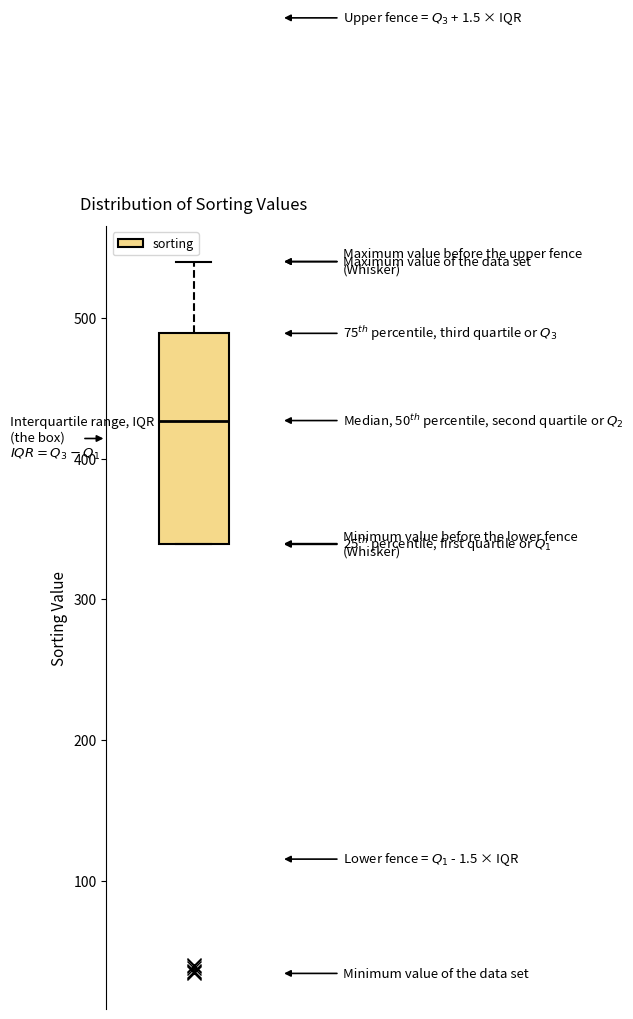

Where does the upper whisker of the box end on the y-axis? The values are not printed on the chart, so give them approximately, as read against the axis.

540